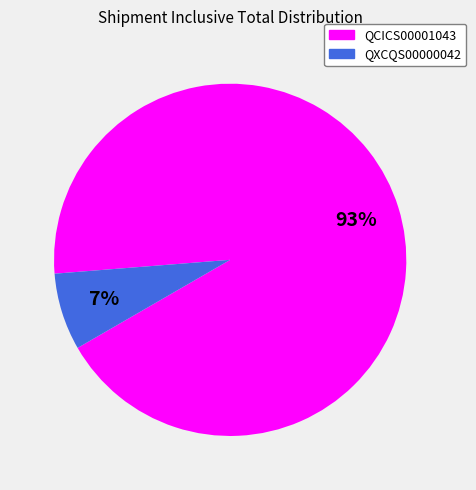

Combined, do QXCQS00000042 and QCICS00001043 account for over 50%?

Yes